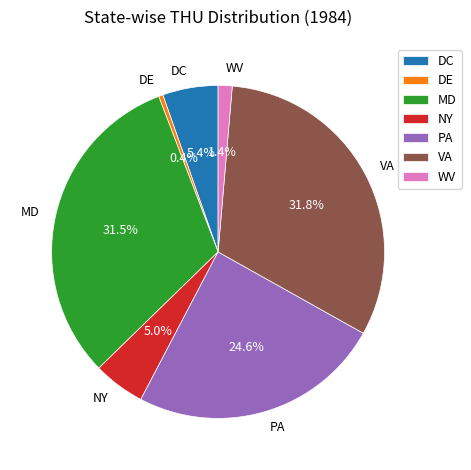

Is it true that VA is 32% of the pie?

True